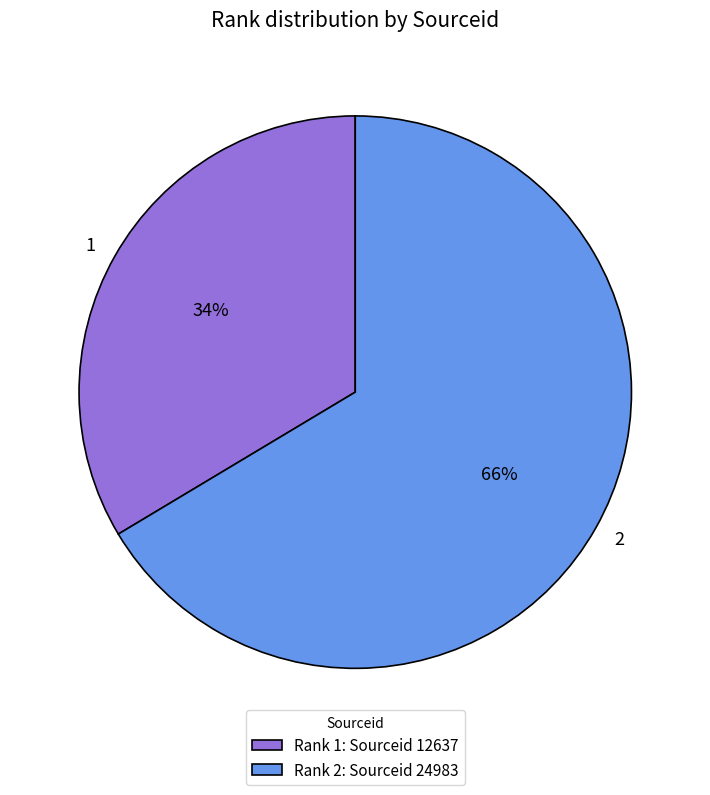

What percentage is the 2 slice, to the nearest percent?

66%